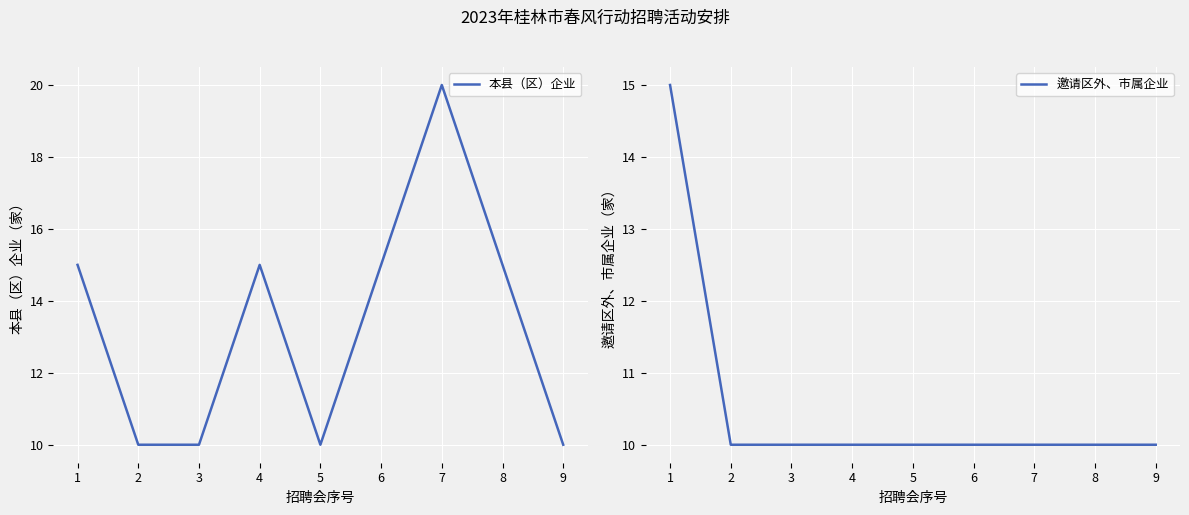

Reading left to right, transcribe all the data shown in this chart.

本县（区）企业: 1=15	2=10	3=10	4=15	5=10	6=15	7=20	8=15	9=10
邀请区外、市属企业: 1=15	2=10	3=10	4=10	5=10	6=10	7=10	8=10	9=10